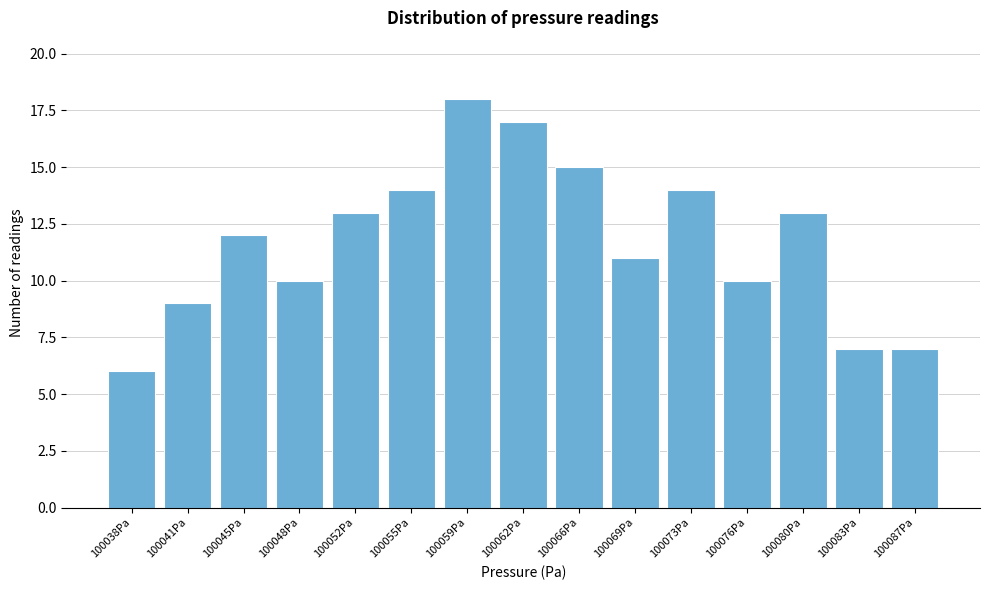

Reading left to right, transcribe all the data shown in this chart.

6	9	12	10	13	14	18	17	15	11	14	10	13	7	7